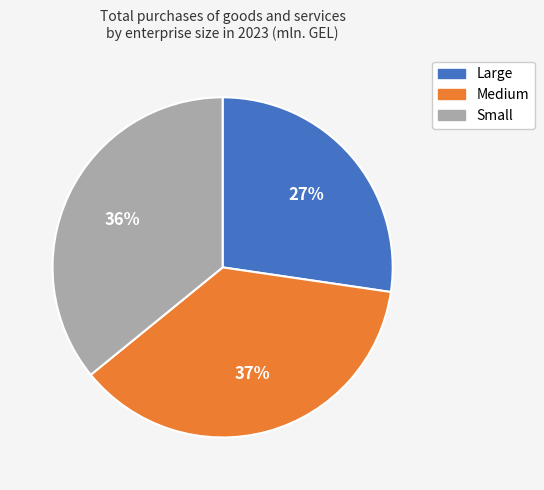

Count the number of slices in the pie.

3